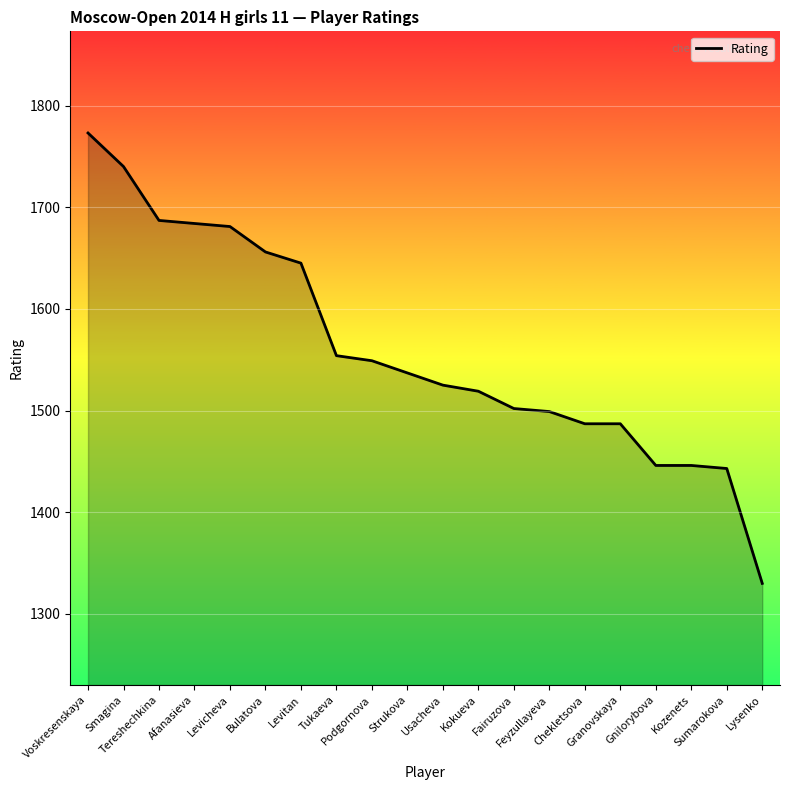

What is the sum of the values at Usacheva and Feyzullayeva?

3024